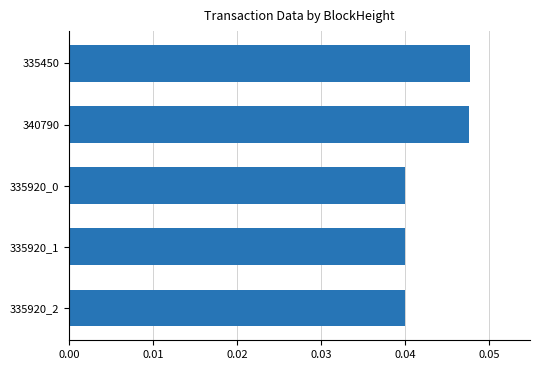

The value at 335920_2 is 0.1. True or false?

False